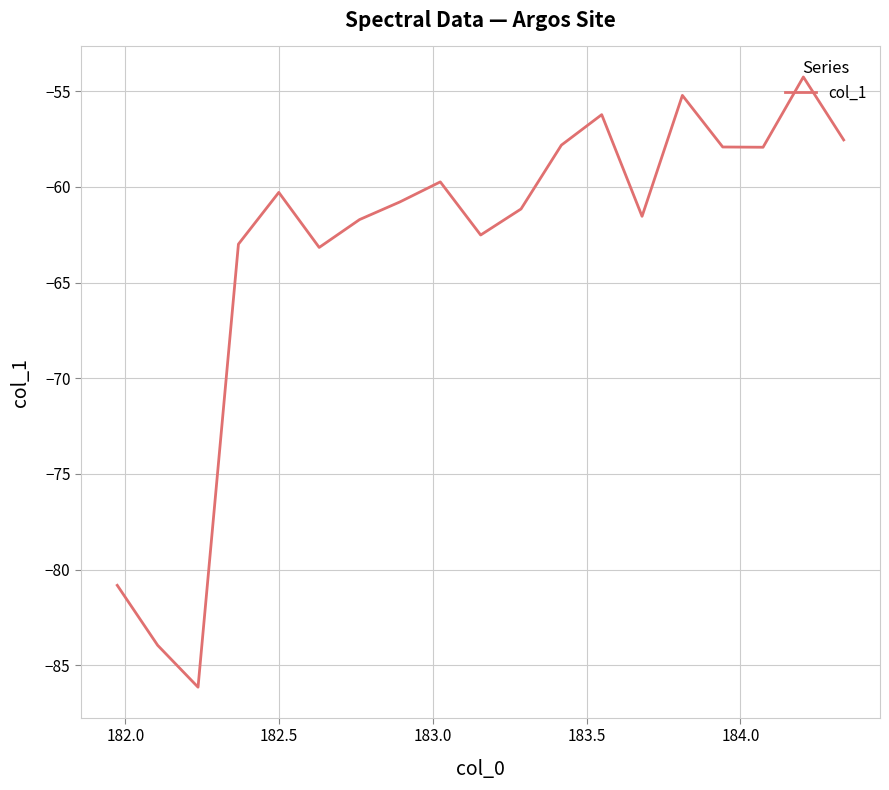

What is the greatest value displayed?

-54.3